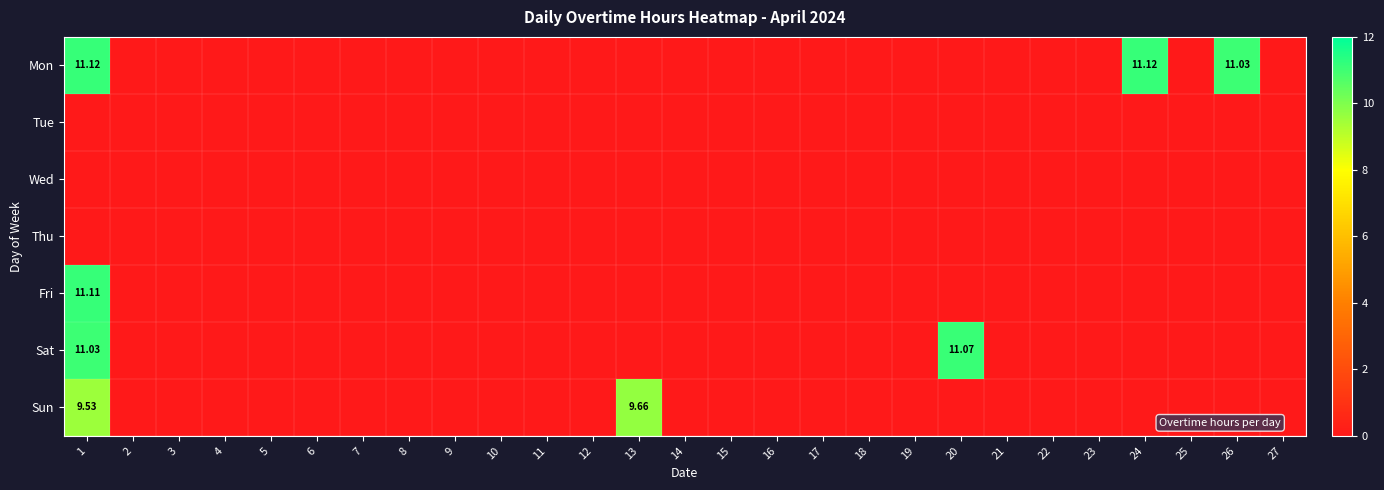

What is the total value across all series at 1?

42.8